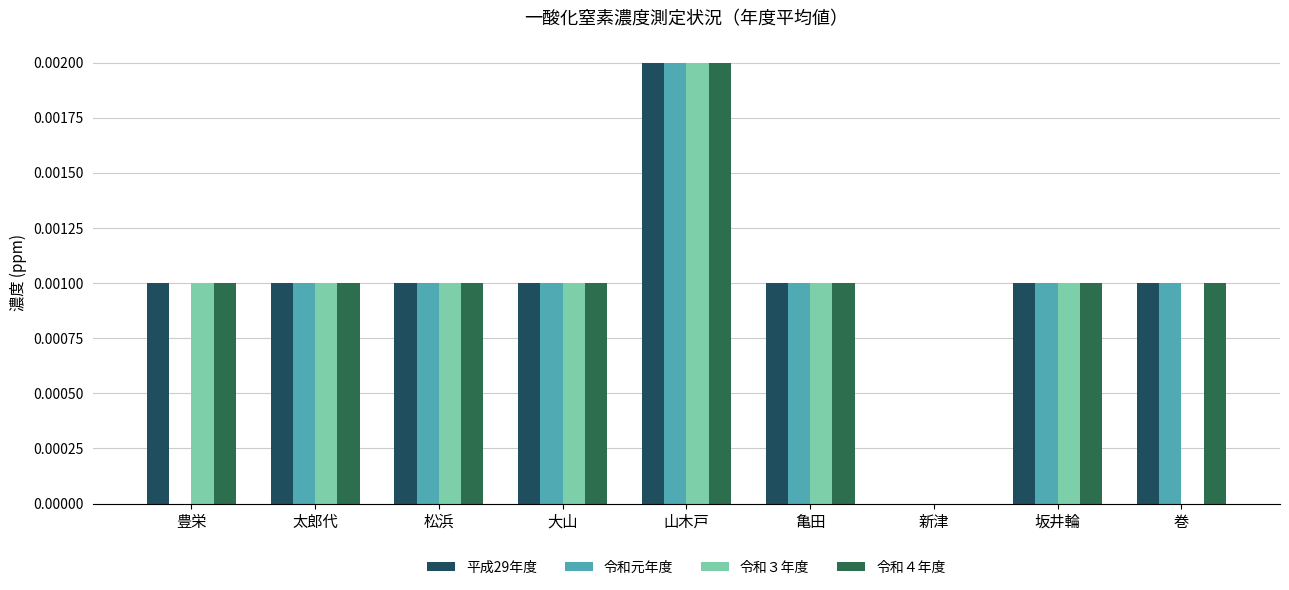

List the series in order of their peak value, lowest first.

平成29年度, 令和元年度, 令和３年度, 令和４年度